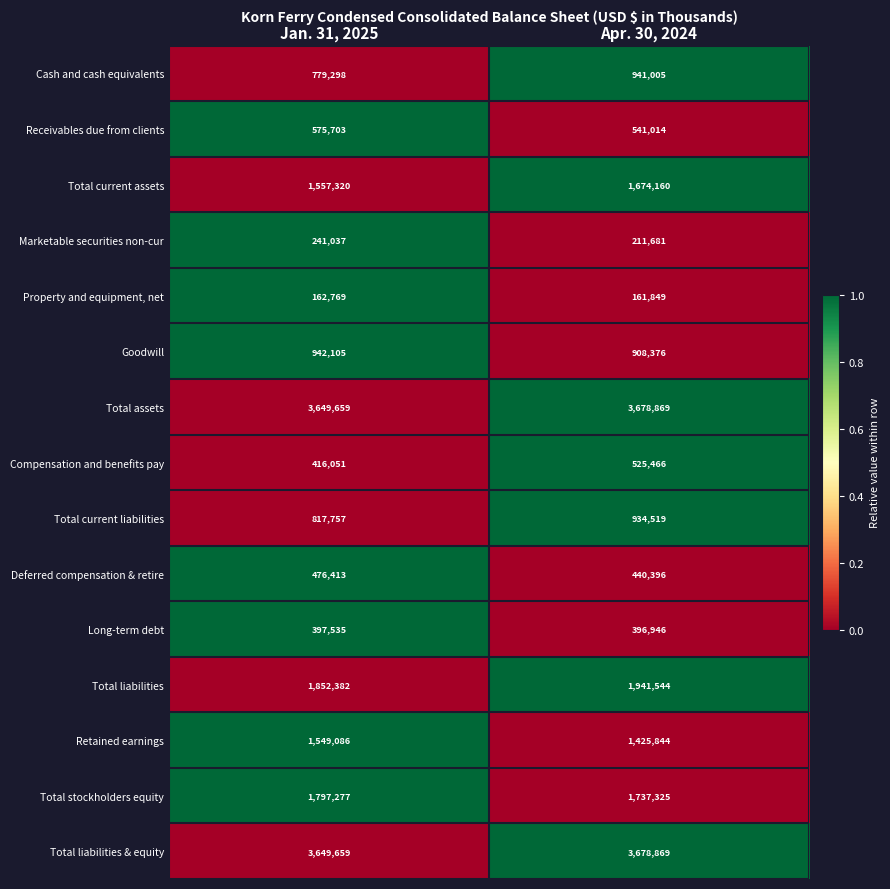

Reading left to right, transcribe all the data shown in this chart.

Cash and cash equivalents: Jan. 31, 2025=779298	Apr. 30, 2024=941005
Receivables due from clients: Jan. 31, 2025=575703	Apr. 30, 2024=541014
Total current assets: Jan. 31, 2025=1557320	Apr. 30, 2024=1674160
Marketable securities non-cur: Jan. 31, 2025=241037	Apr. 30, 2024=211681
Property and equipment, net: Jan. 31, 2025=162769	Apr. 30, 2024=161849
Goodwill: Jan. 31, 2025=942105	Apr. 30, 2024=908376
Total assets: Jan. 31, 2025=3649659	Apr. 30, 2024=3678869
Compensation and benefits pay: Jan. 31, 2025=416051	Apr. 30, 2024=525466
Total current liabilities: Jan. 31, 2025=817757	Apr. 30, 2024=934519
Deferred compensation & retire: Jan. 31, 2025=476413	Apr. 30, 2024=440396
Long-term debt: Jan. 31, 2025=397535	Apr. 30, 2024=396946
Total liabilities: Jan. 31, 2025=1852382	Apr. 30, 2024=1941544
Retained earnings: Jan. 31, 2025=1549086	Apr. 30, 2024=1425844
Total stockholders equity: Jan. 31, 2025=1797277	Apr. 30, 2024=1737325
Total liabilities & equity: Jan. 31, 2025=3649659	Apr. 30, 2024=3678869